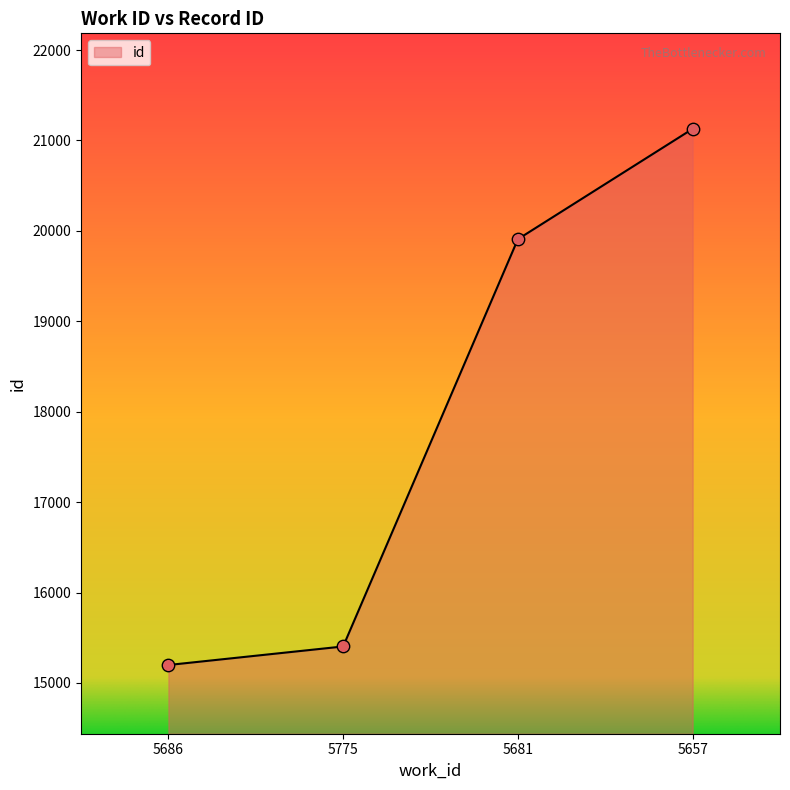

Approximately how many times larger is the value at 5686 compared to 5681?

0.8